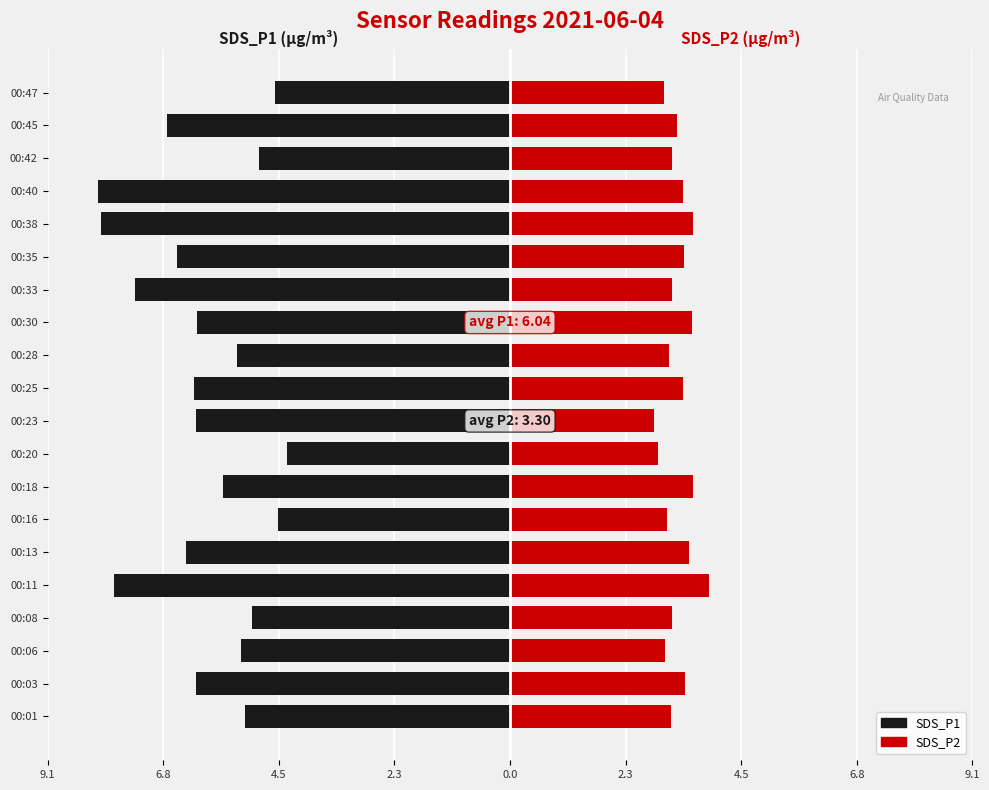

What is the value of the SDS_P2 bar at the 4th from the left?

3.2